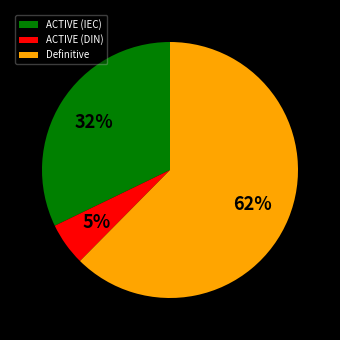

Approximately how many times larger is the value at ACTIVE (IEC) compared to Definitive?

0.5